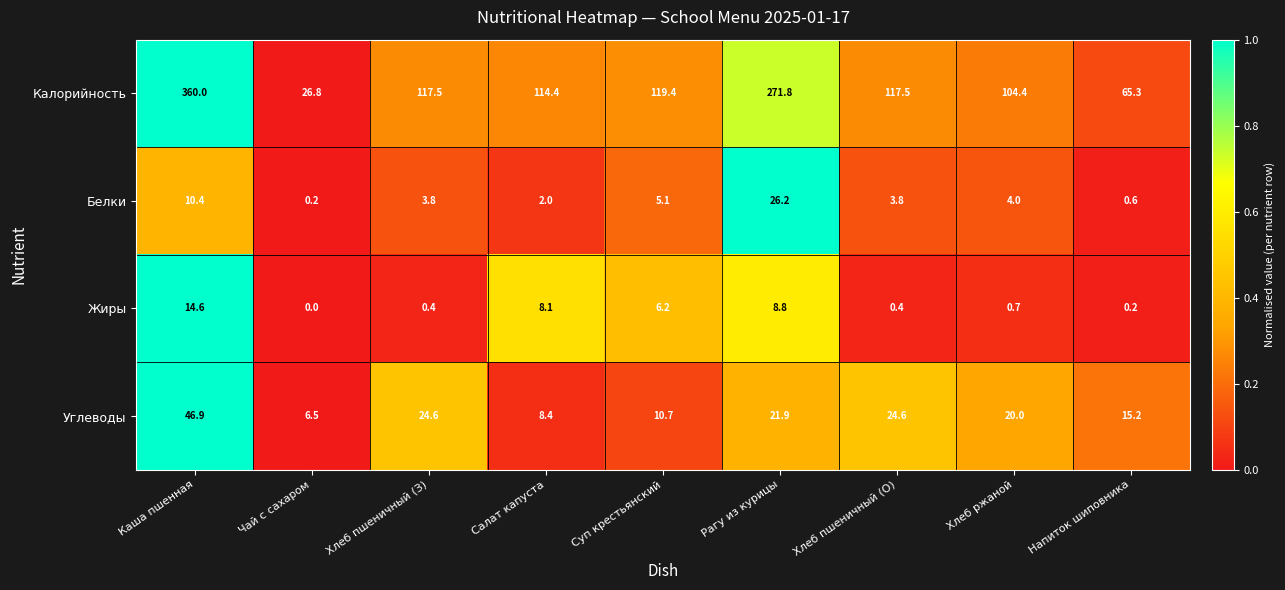

Read the Калорийность value at Суп крестьянский.

119.4